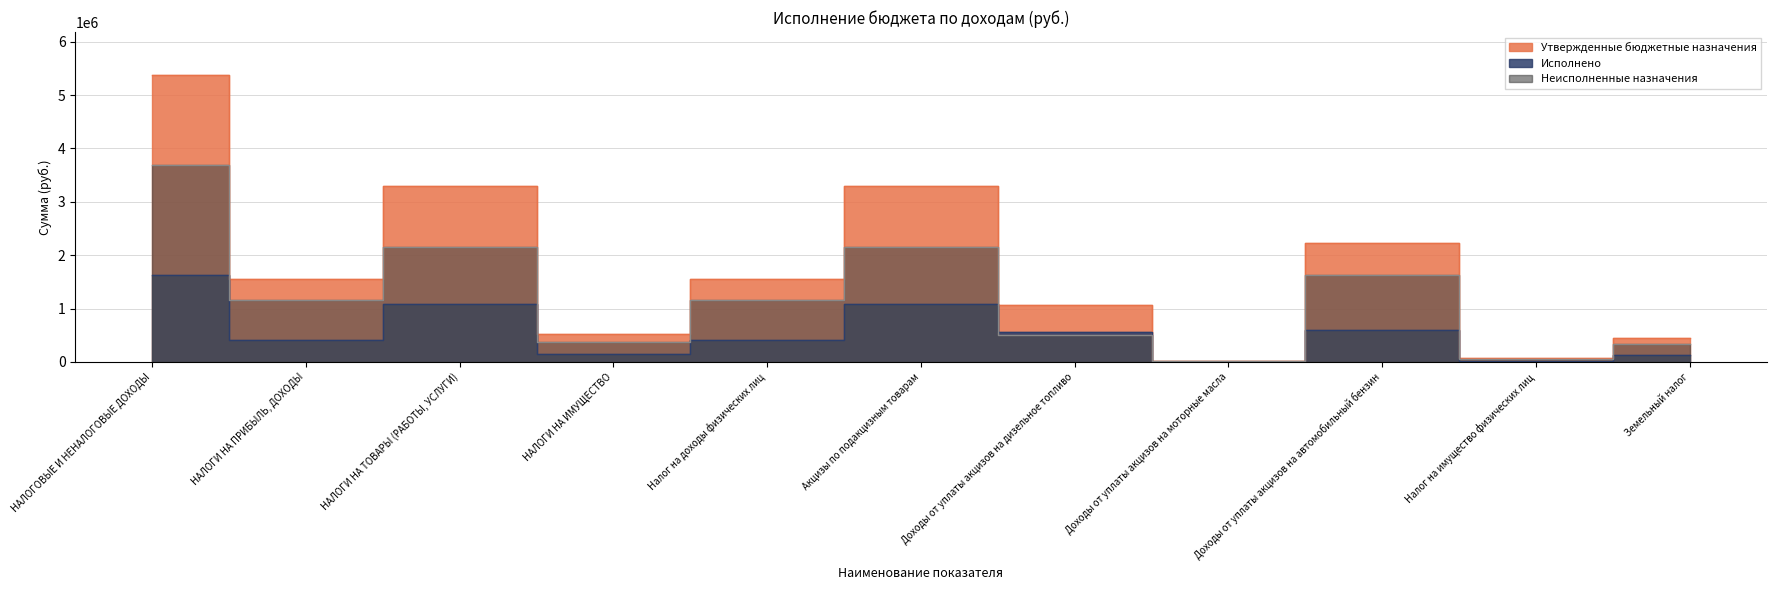

How many lines are shown in the chart?

3